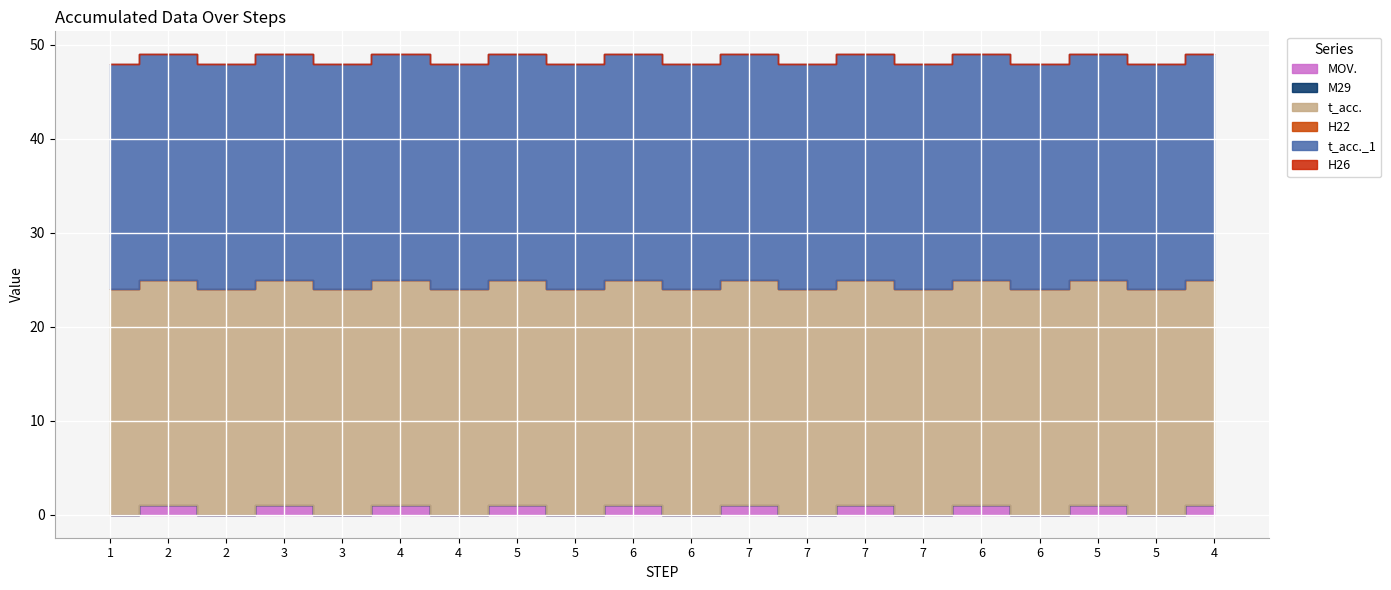

True or false: H26 and MOV. cross at least once.

False